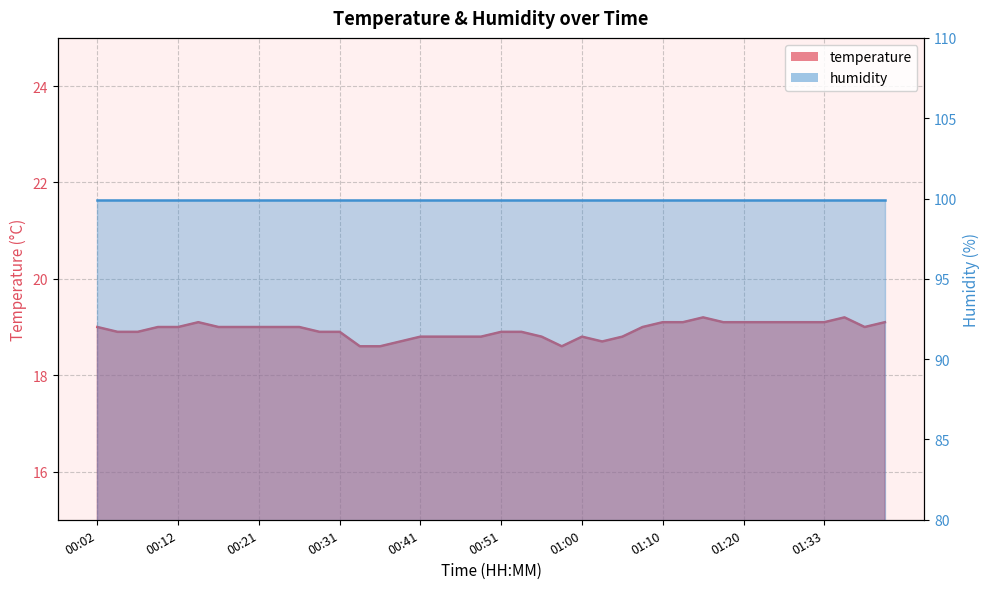

What is the value of the 27th point from the left?

18.8